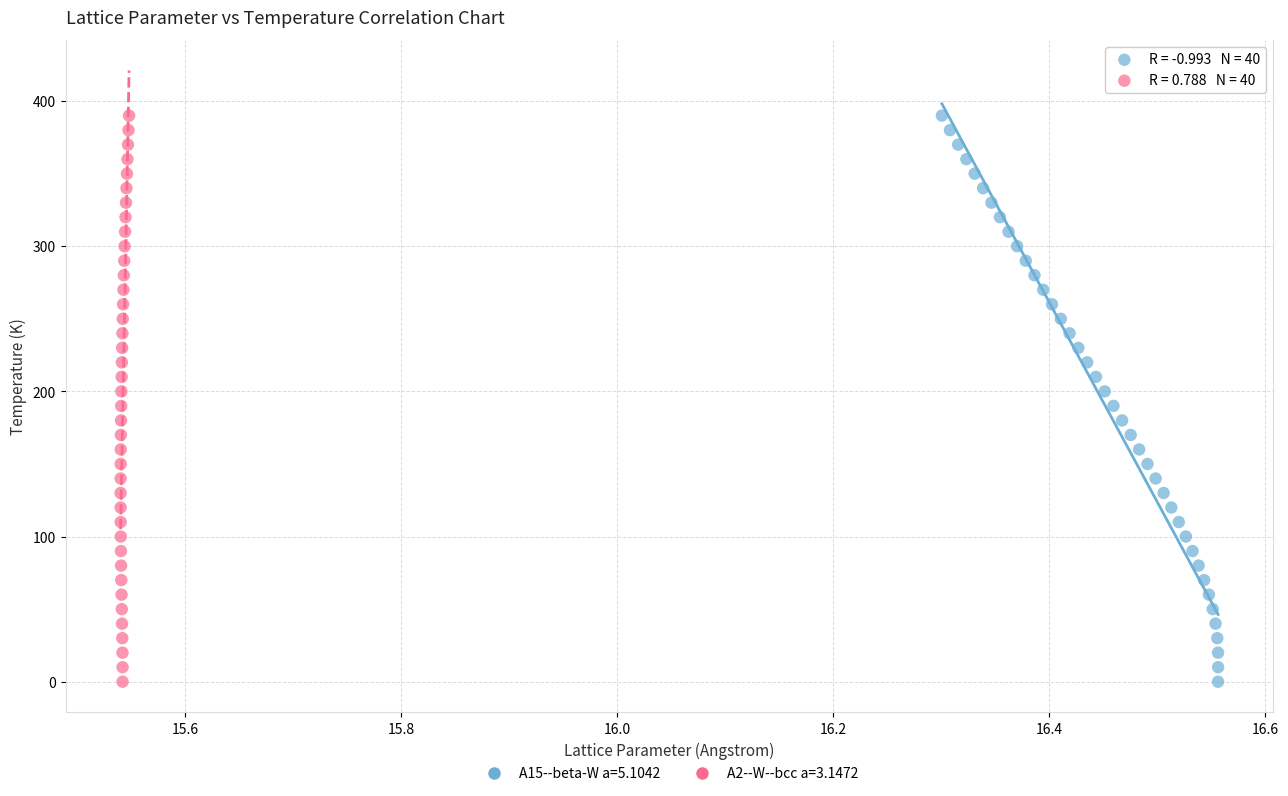

What are all the series names shown in the legend?

A15--beta-W a=5.1042, A2--W--bcc a=3.1472